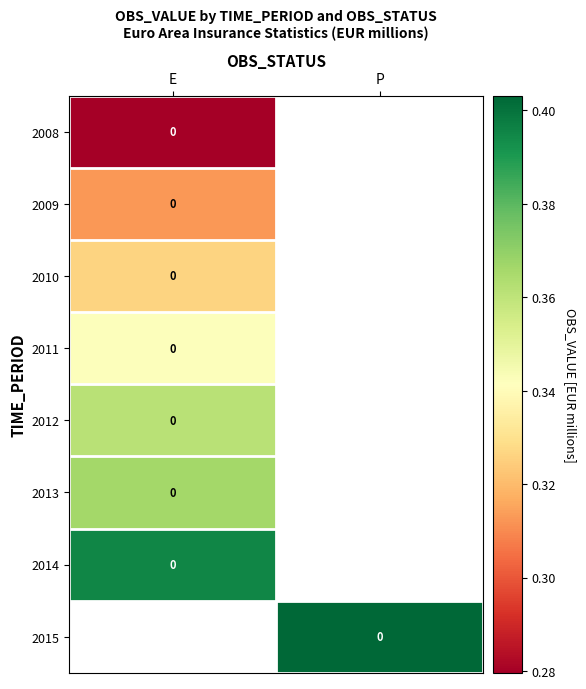

Which has a higher value, P or E?

E